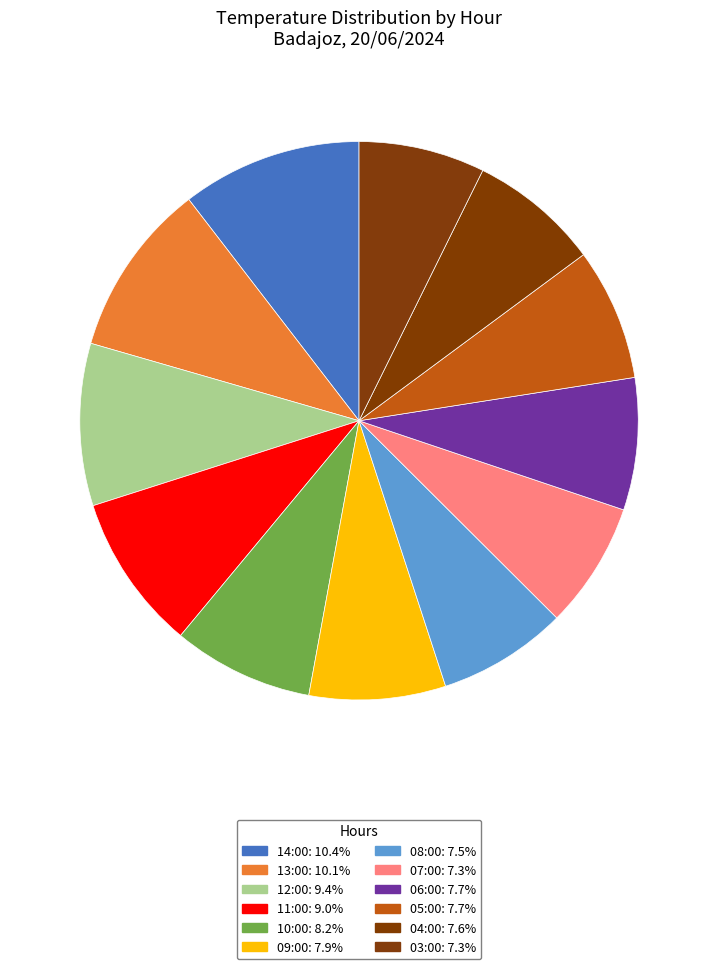

What is the smallest slice in the pie chart?

07:00